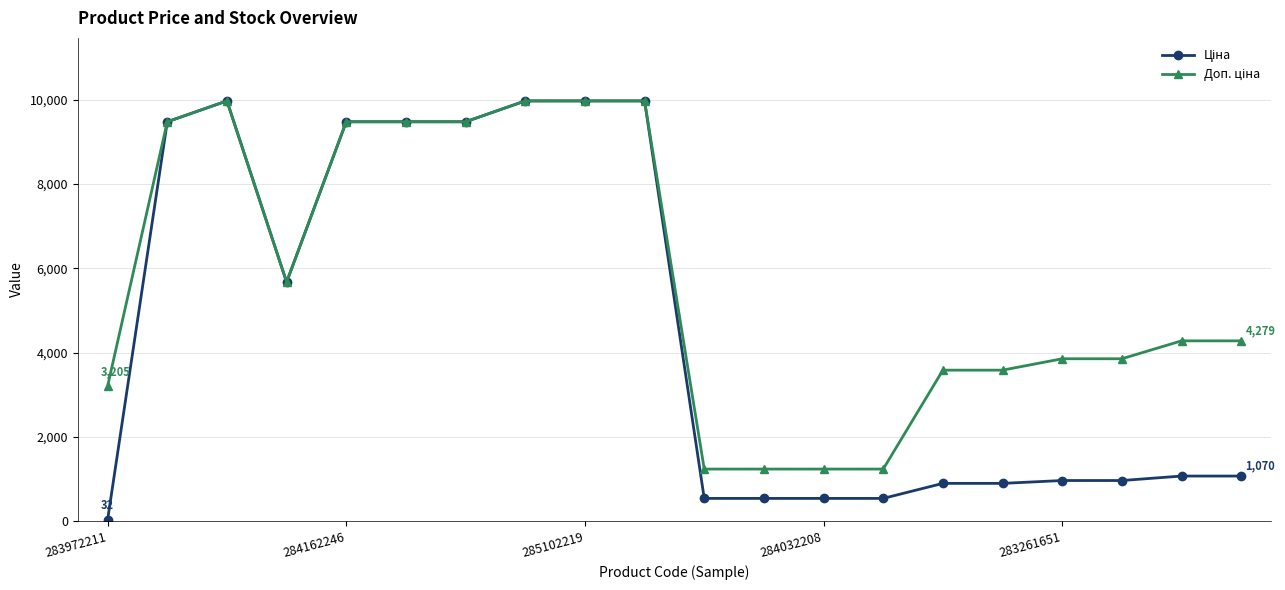

How many lines are shown in the chart?

2